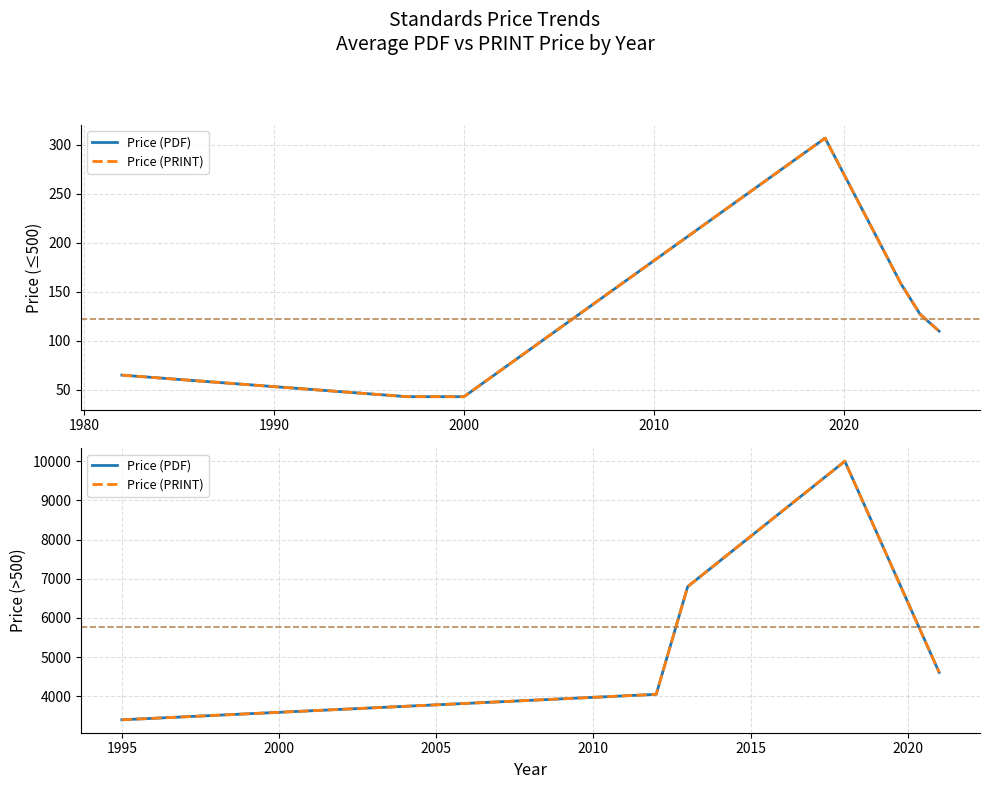

True or false: Price (PRINT) has more than 2 interior local peaks.

False